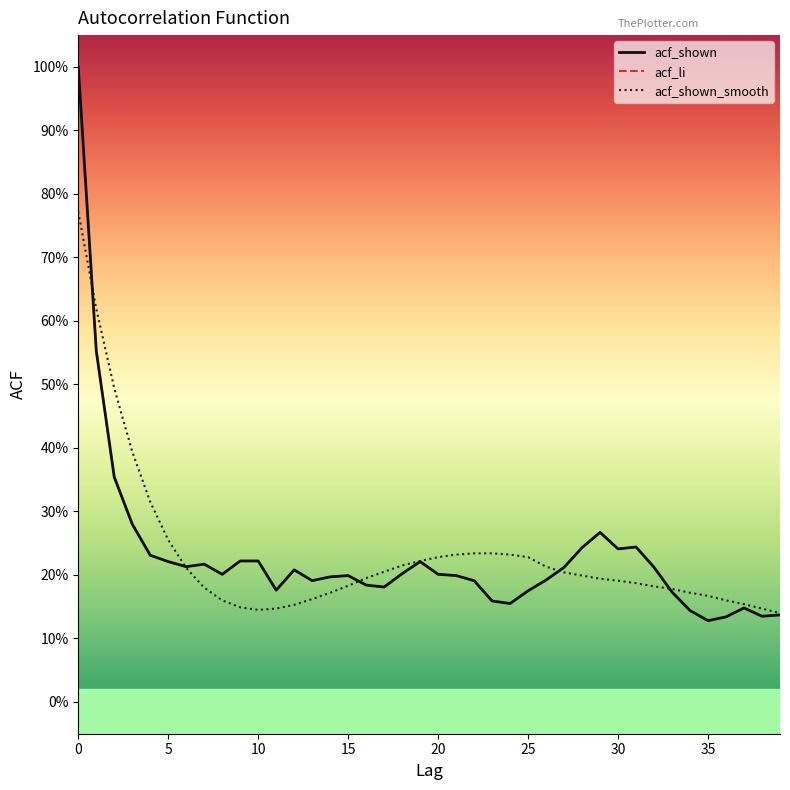

What is the average value of the acf_li series?

0.2